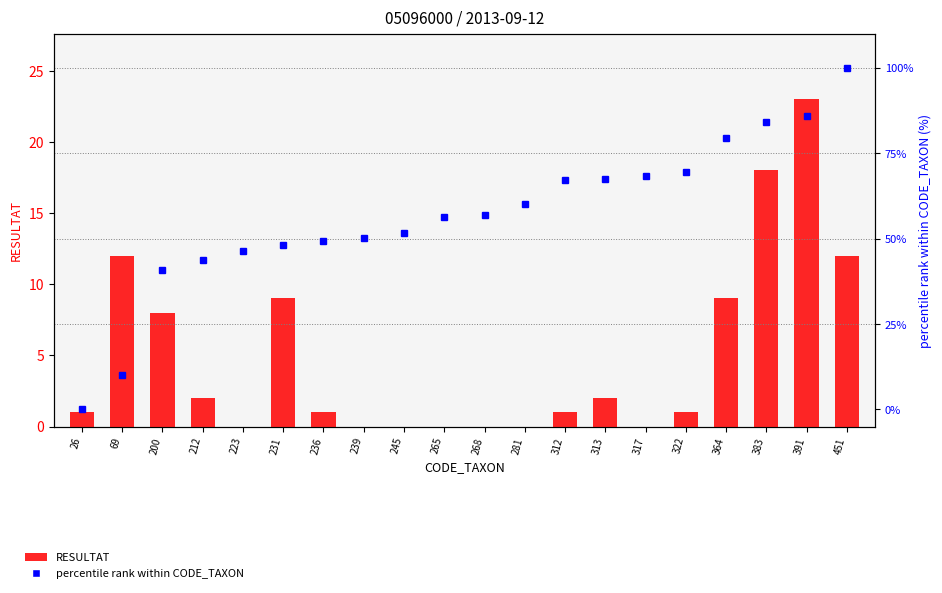

List the labels in order of percentile rank within CODE_TAXON value, largest first.

451, 391, 383, 364, 322, 317, 313, 312, 281, 268, 265, 245, 239, 236, 231, 223, 212, 200, 69, 26